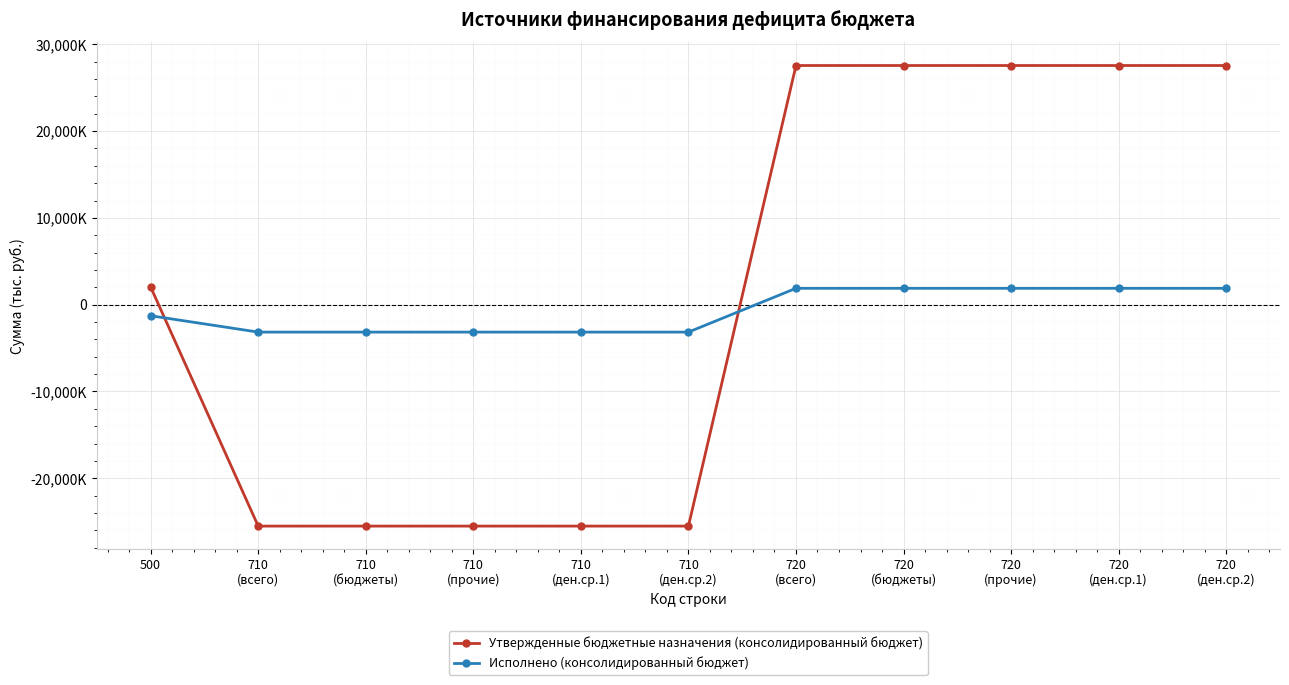

What are all the series names shown in the legend?

Утвержденные бюджетные назначения (консолидированный бюджет), Исполнено (консолидированный бюджет)